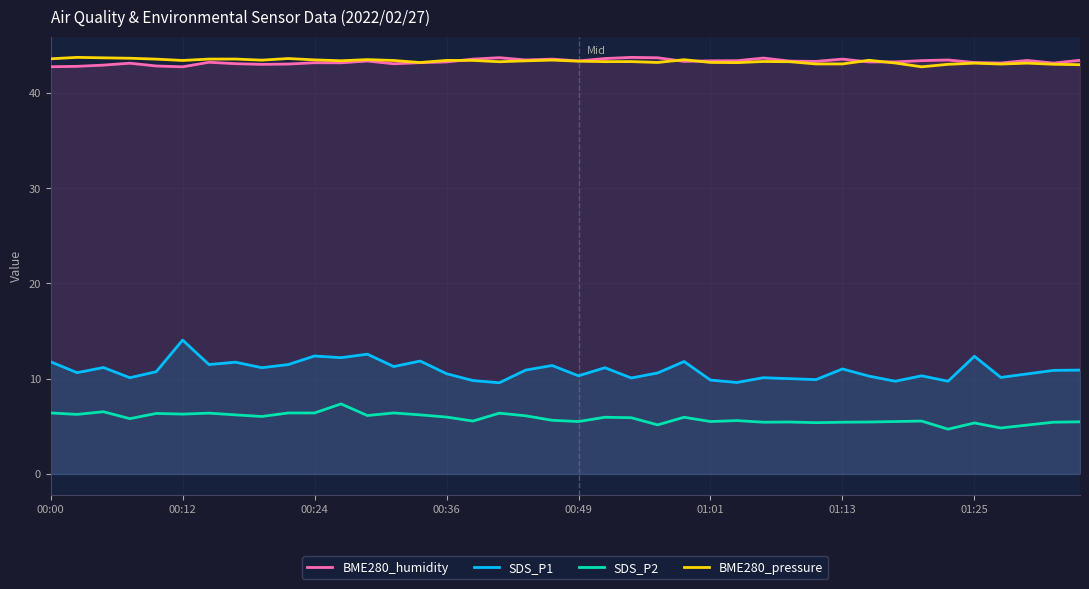

How many data points in BME280_humidity are above 43?

34